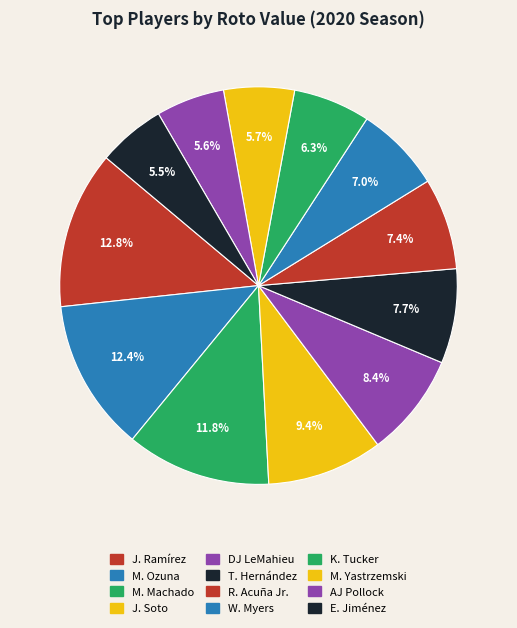

Which category has the smallest portion of the pie?

Eloy Jiménez